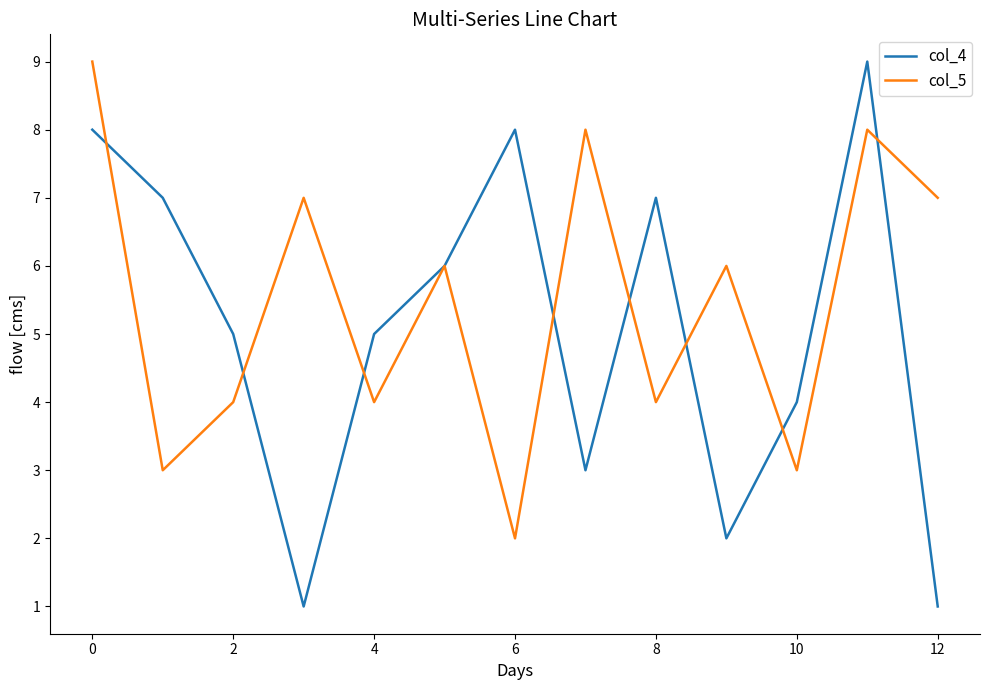

Which series has the largest total across all categories?

col_5